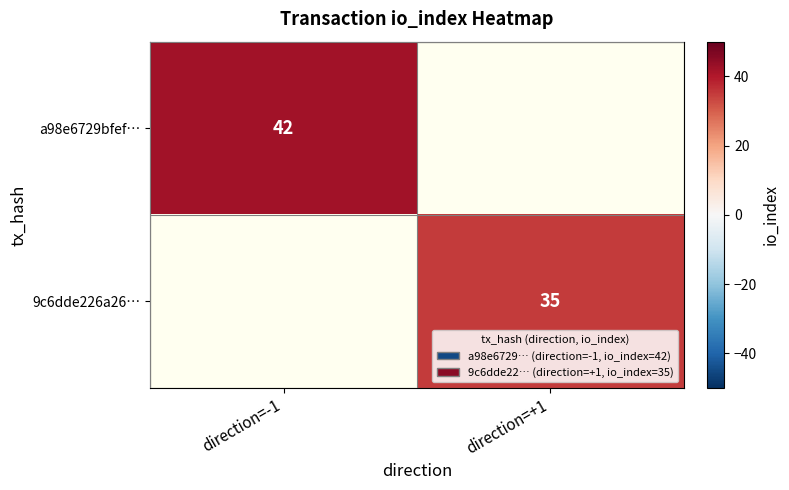

True or false: 9c6dde226a26… has a value of 35 at direction=+1.

True